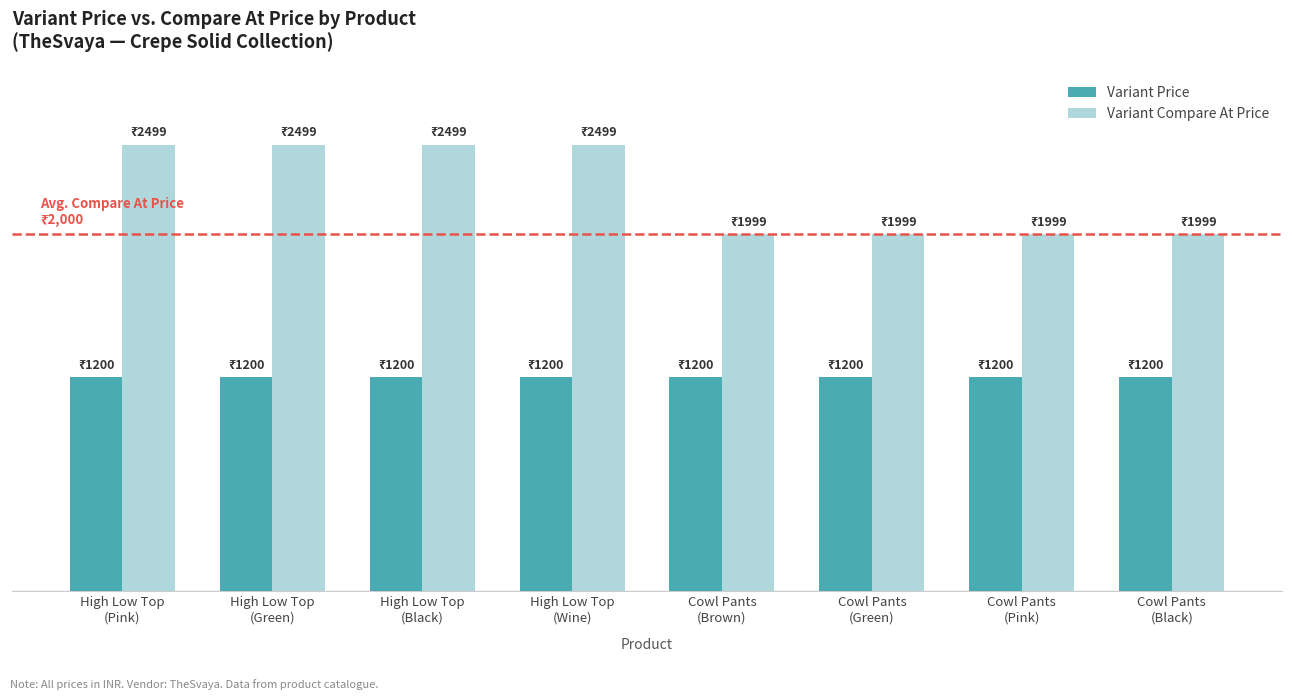

Does the chart contain any negative values?

No